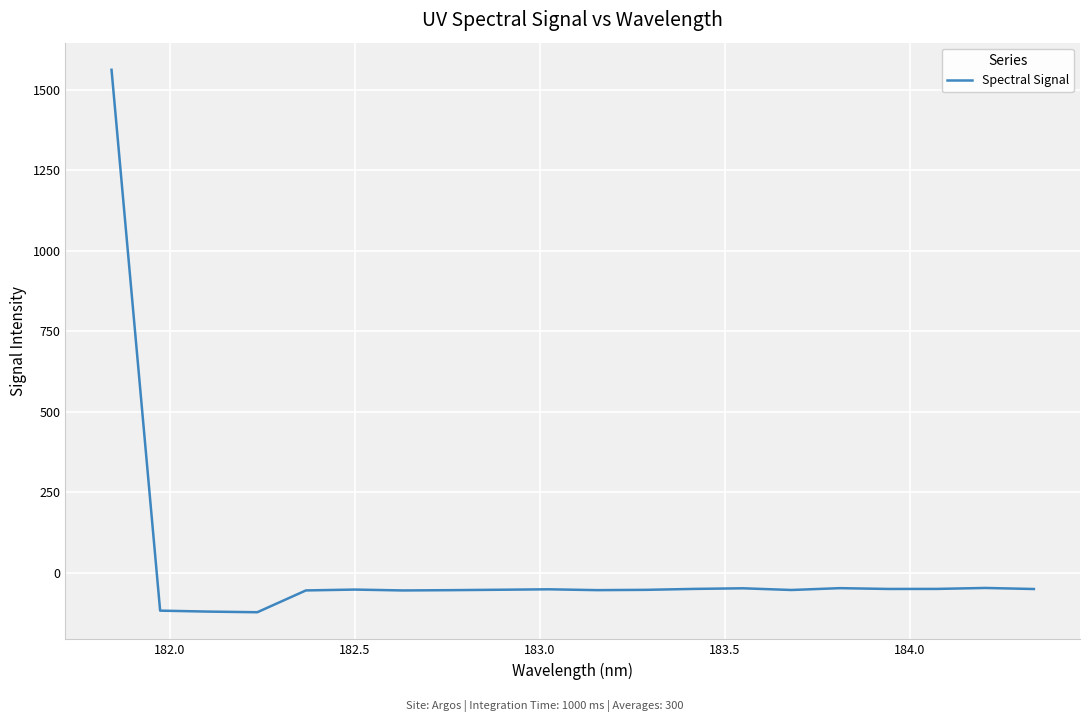

What is the smallest value displayed?

-123.2